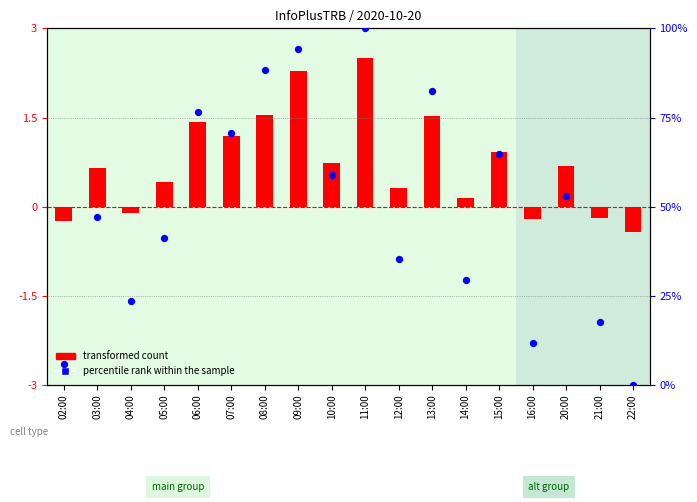

What are all the series names shown in the legend?

transformed count, percentile rank within the sample